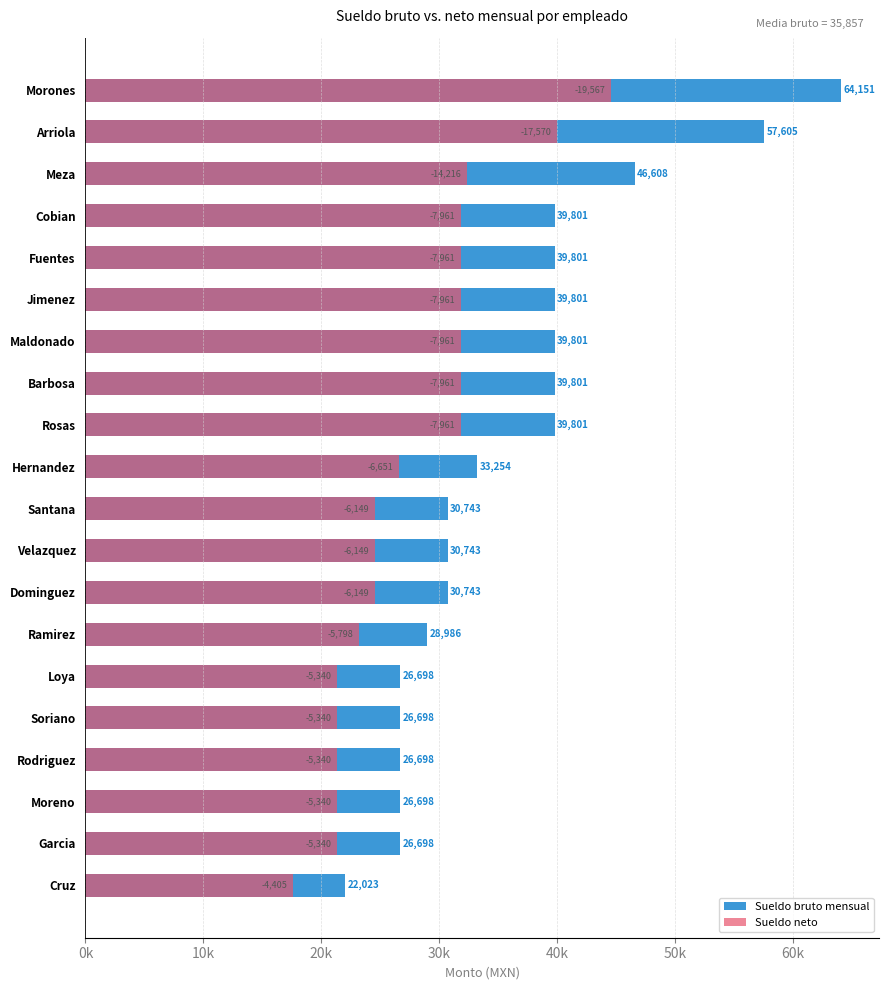

The value of Sueldo bruto mensual at Jimenez is 66073. True or false?

False